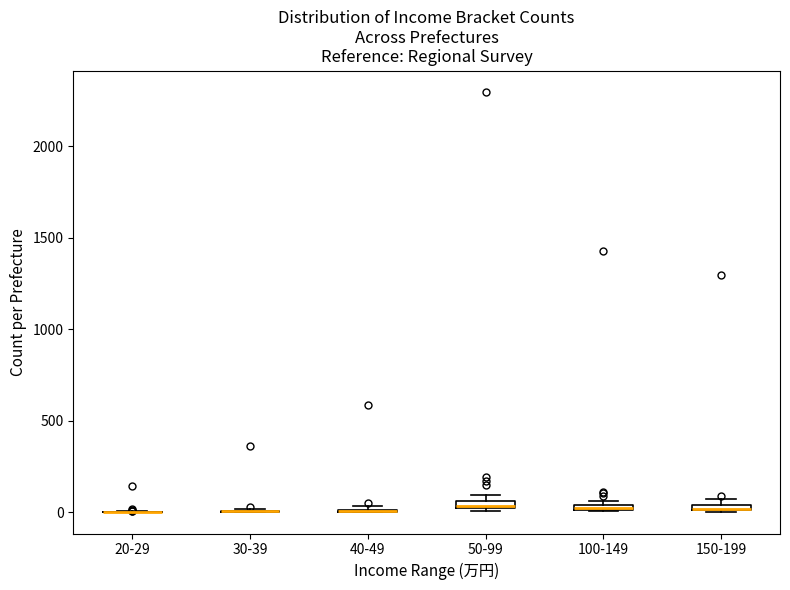

Where is the upper edge of the box for 50-99 on the y-axis? The values are not printed on the chart, so give them approximately, as read against the axis.

50